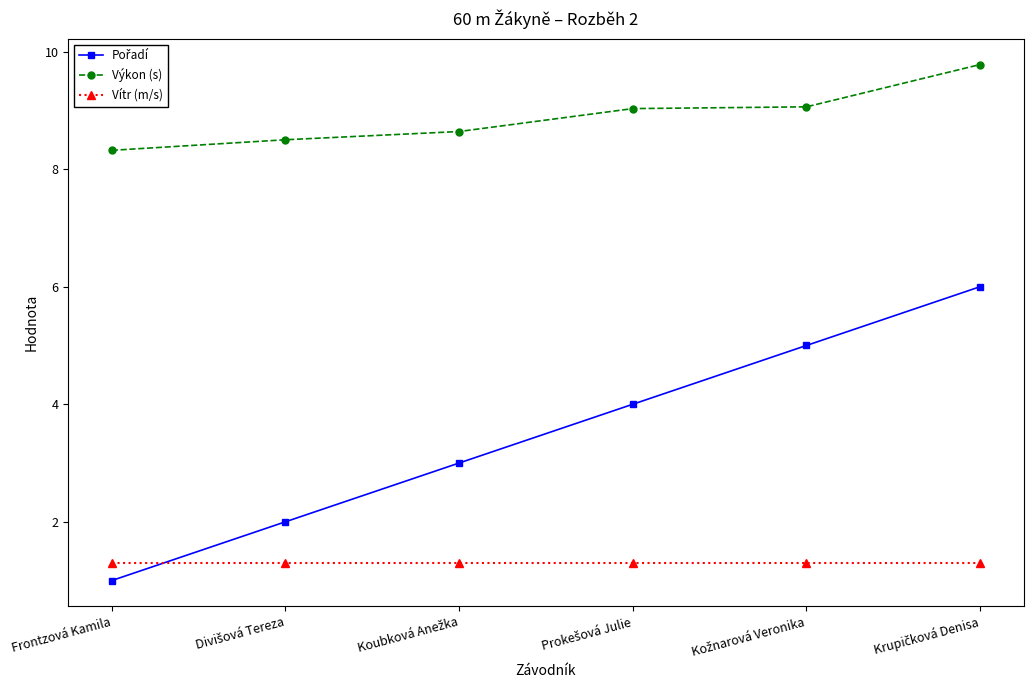

How many distinct data groups are displayed?

3